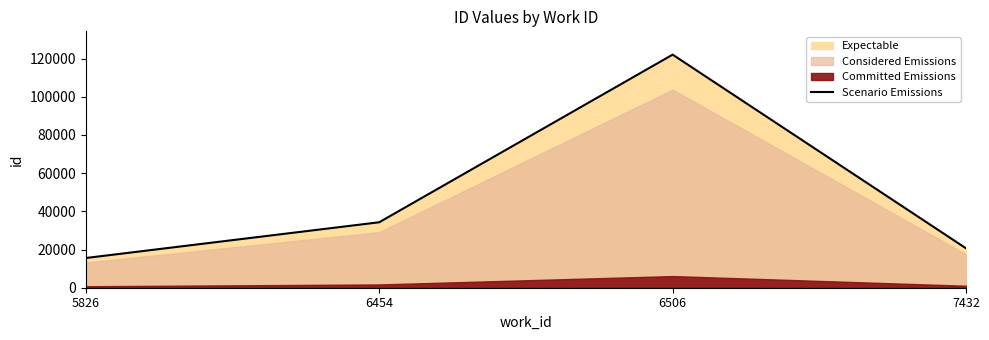

What is the value of the 3rd point from the left?

122092